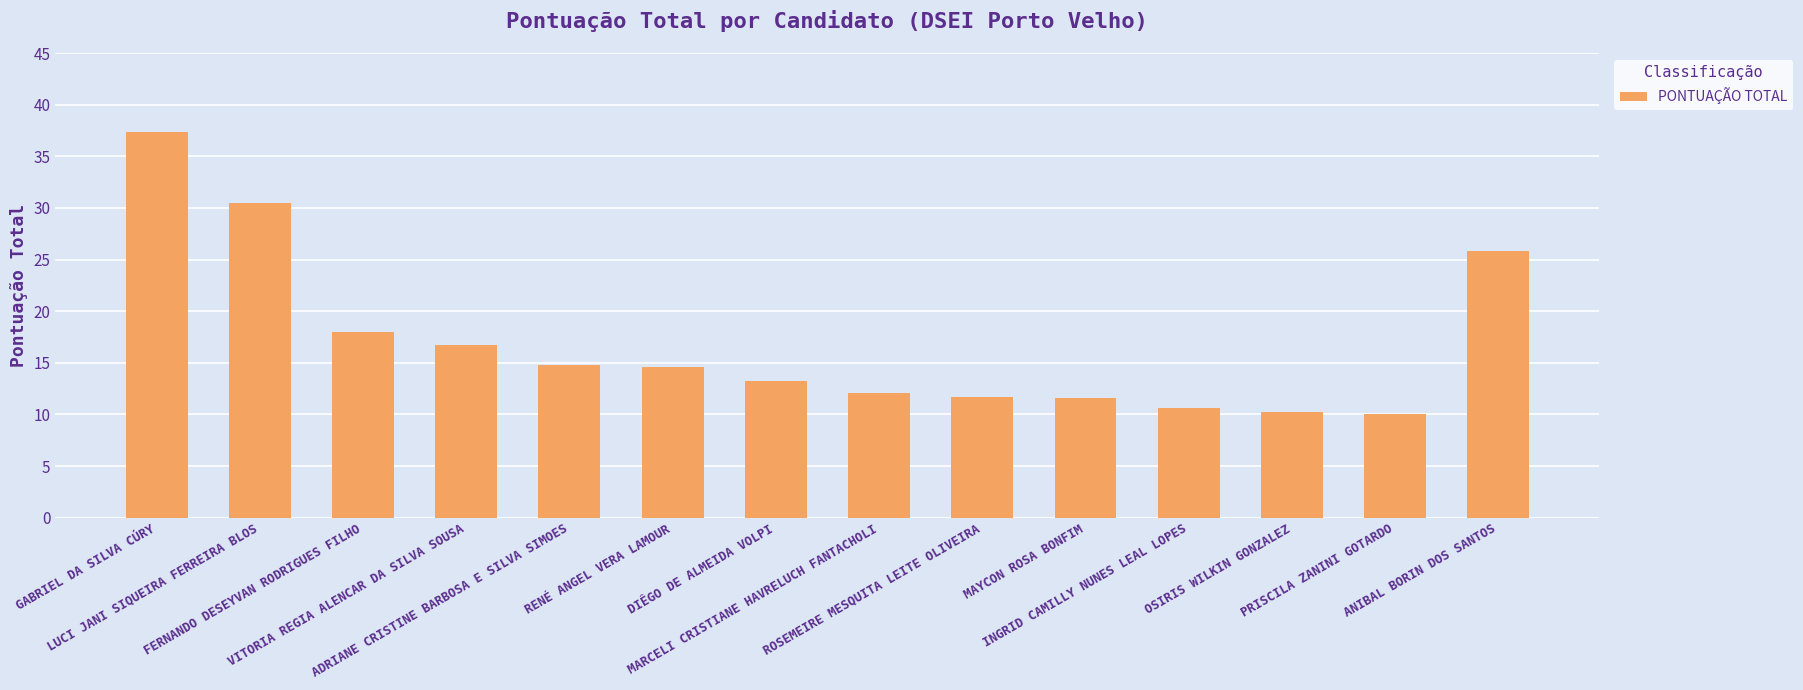

The value at OSIRIS WILKIN GONZALEZ is 10.2. True or false?

True